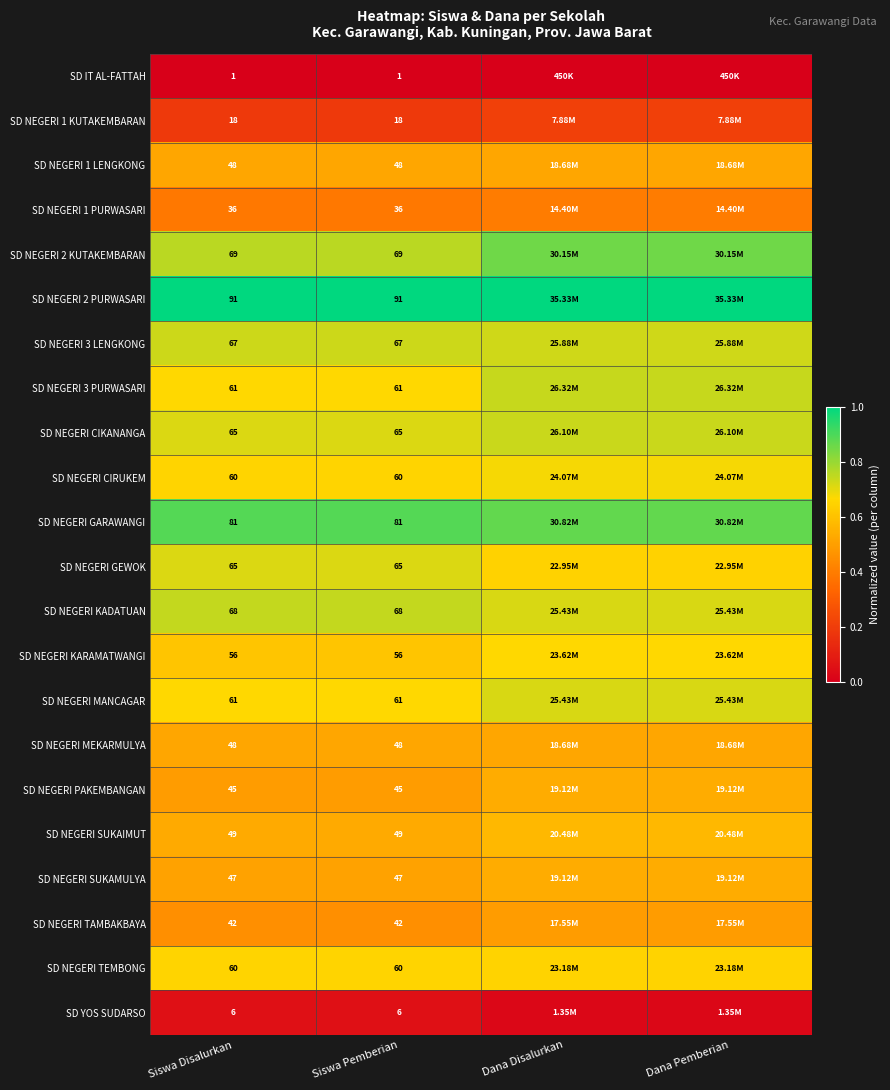

Is the value of SD NEGERI 2 KUTAKEMBARAN at Siswa Pemberian greater than the value of SD NEGERI 3 PURWASARI at Siswa Disalurkan?

Yes